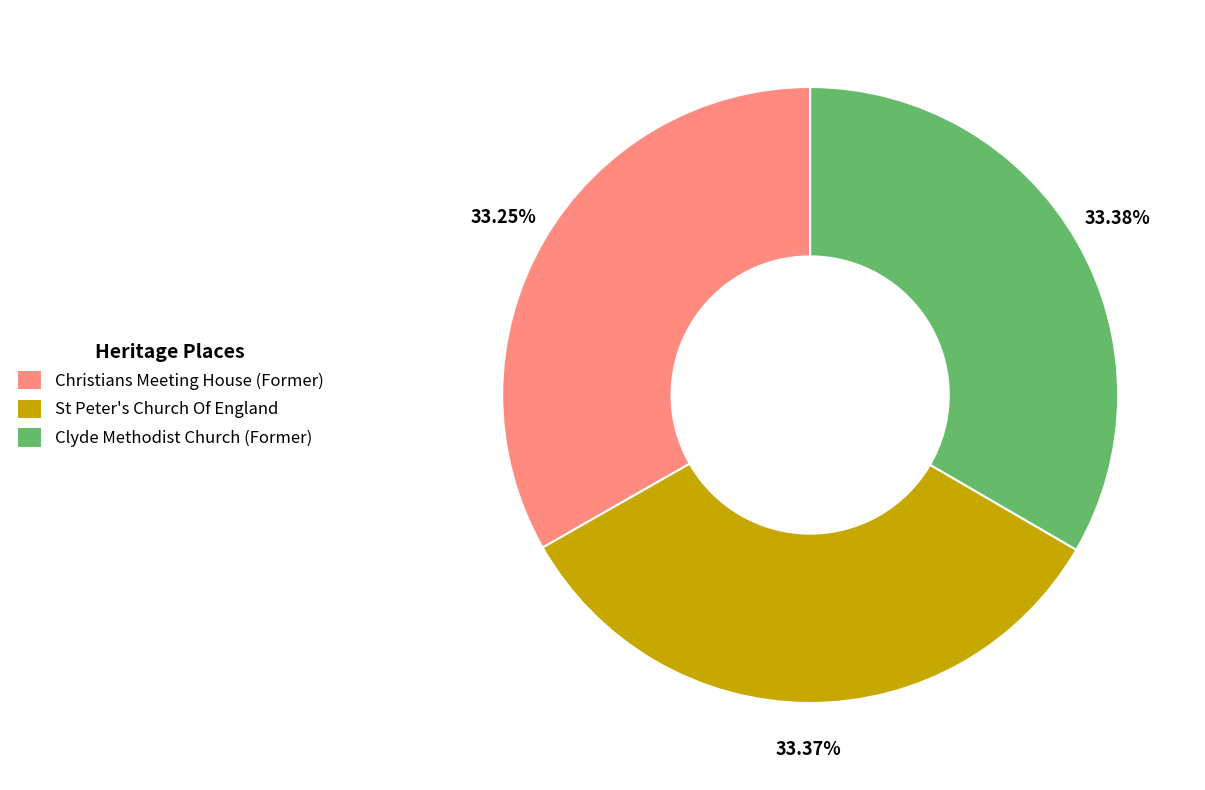

True or false: St Peter's Church Of England accounts for 27% of the total.

False